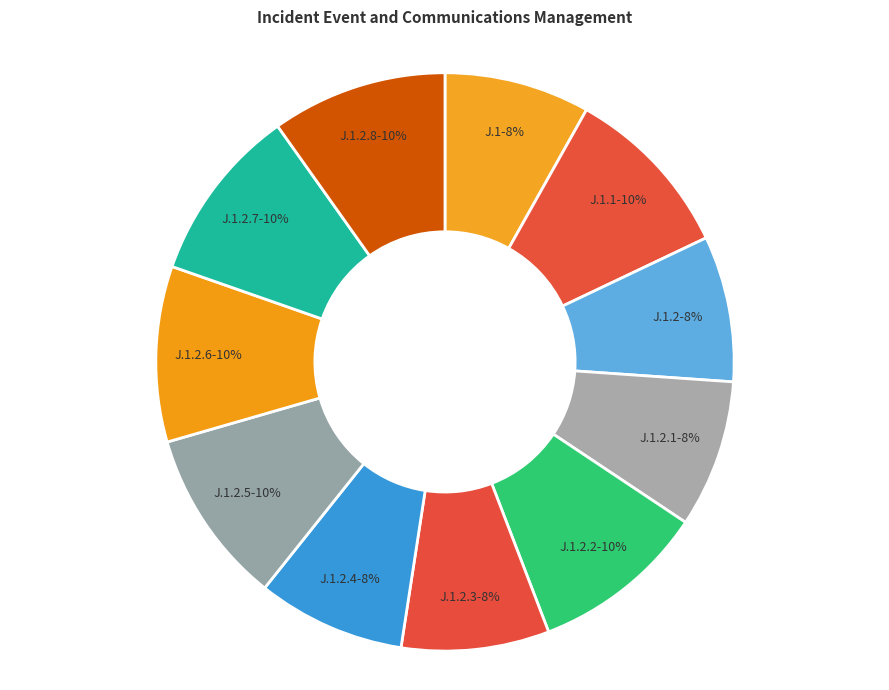

To the nearest percent, what is the difference between the largest and smallest slice percentages?

2%